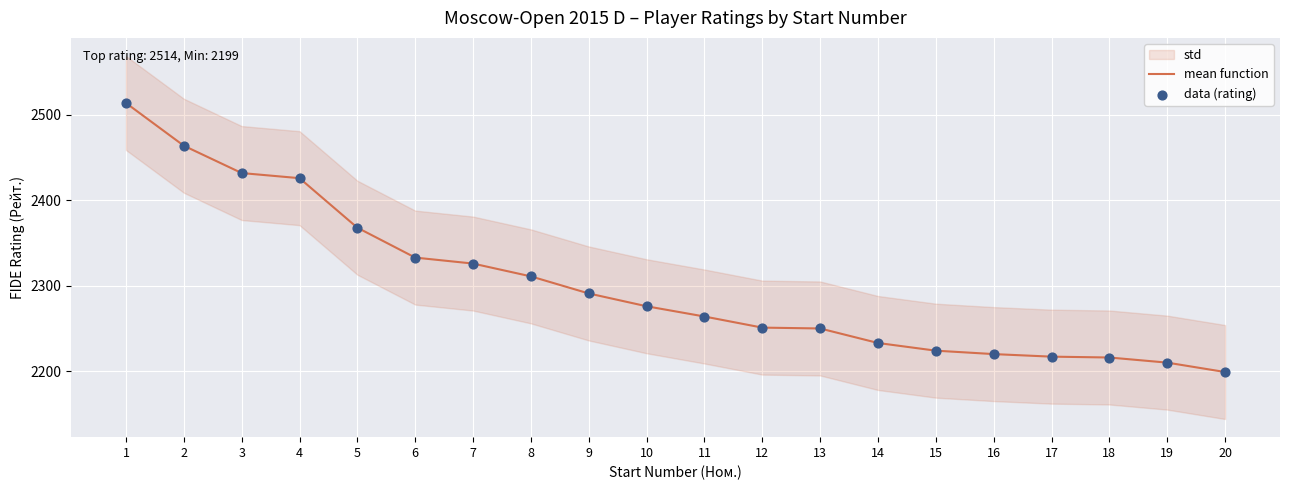

Which series reaches the minimum Y coordinate?

mean function